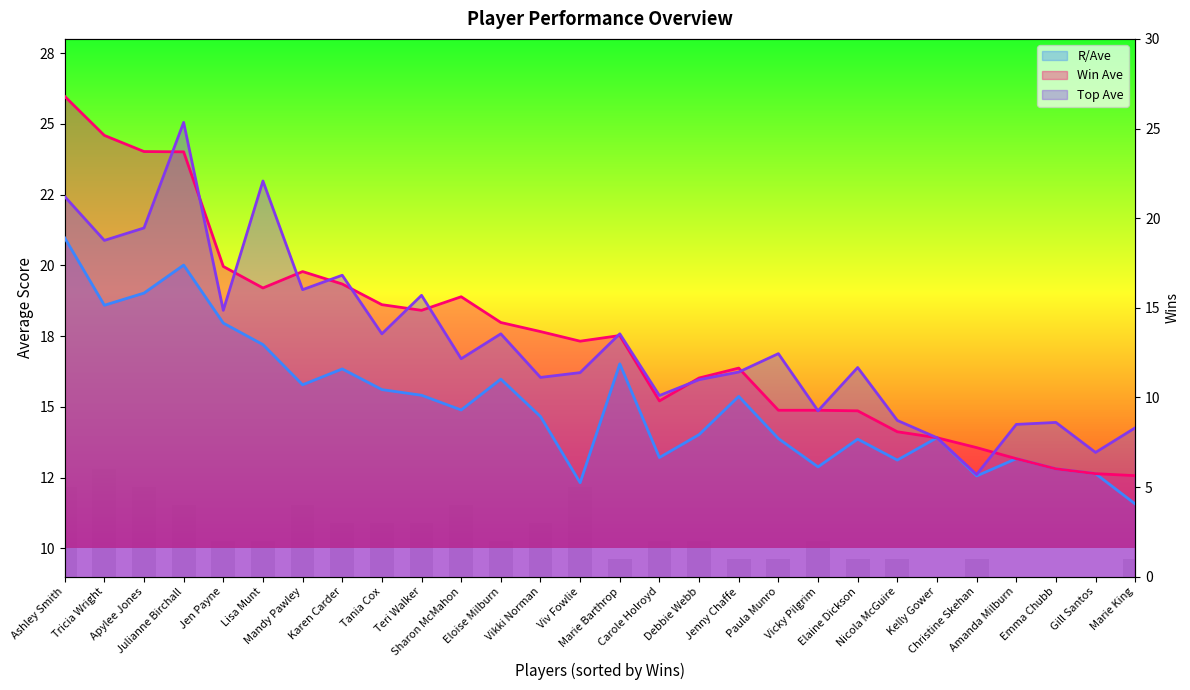

Count the number of categories in the chart.

28